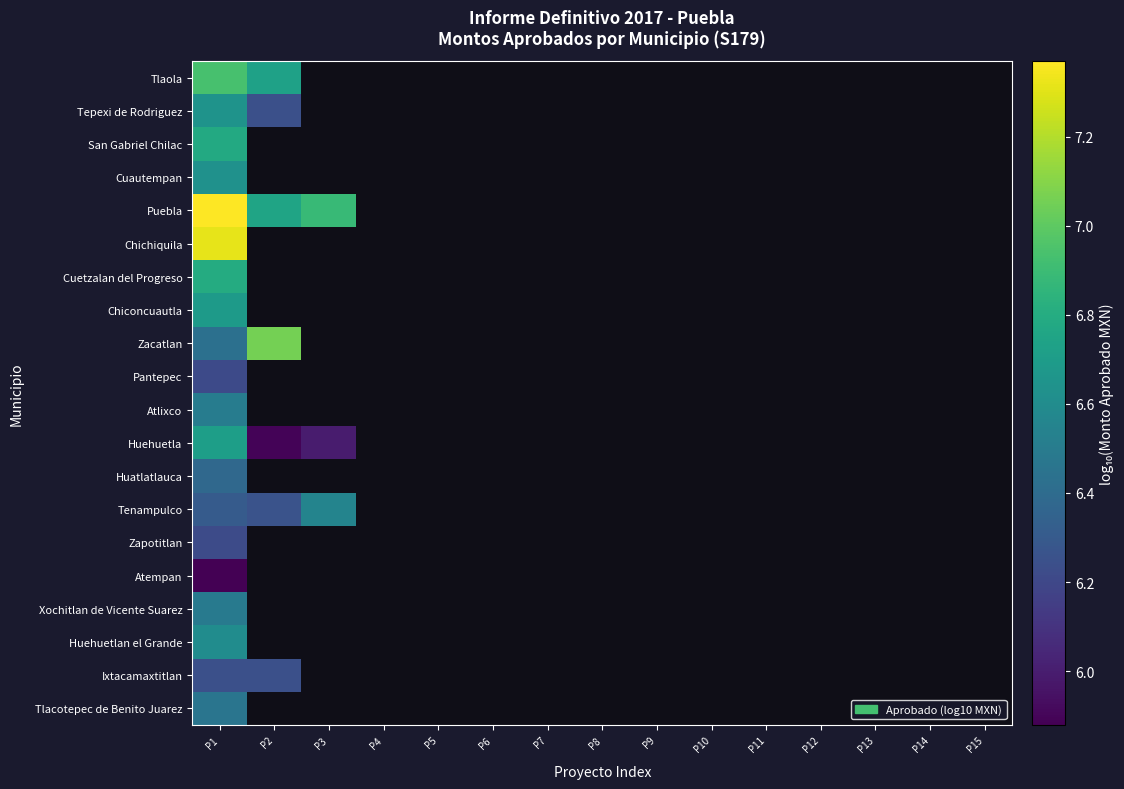

What is the smallest value displayed?

5.9